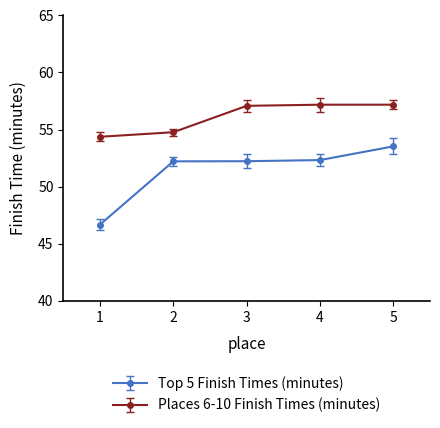

Which series has the largest total across all categories?

Places 6-10 Finish Times (minutes)